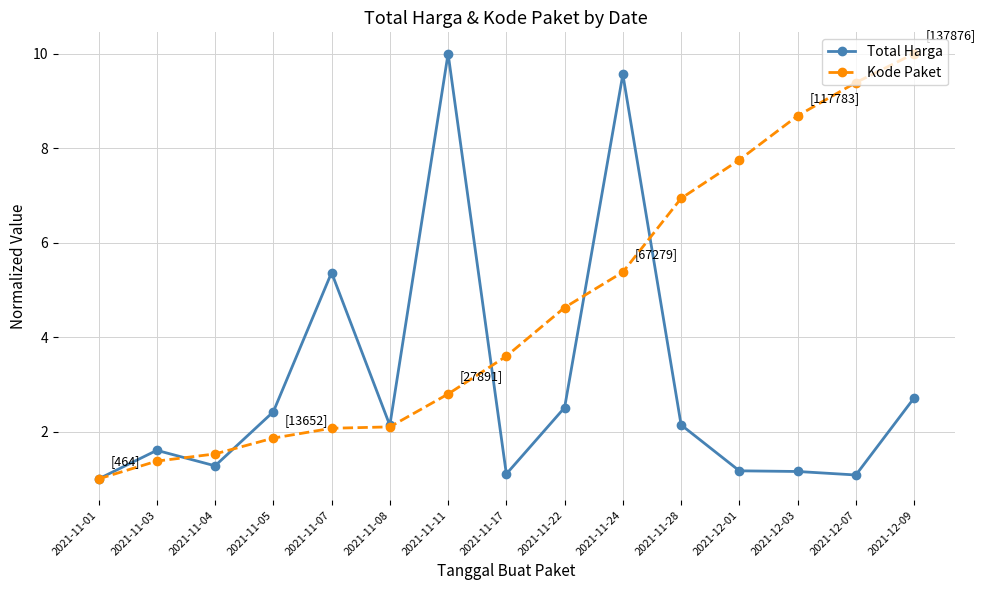

At which category does Total Harga reach its first local peak?

2021-11-03